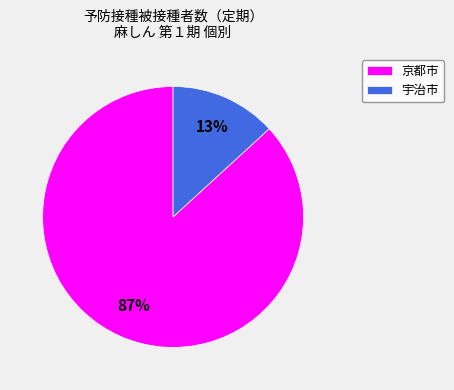

To the nearest percent, what is the difference between the largest and smallest slice percentages?

74%